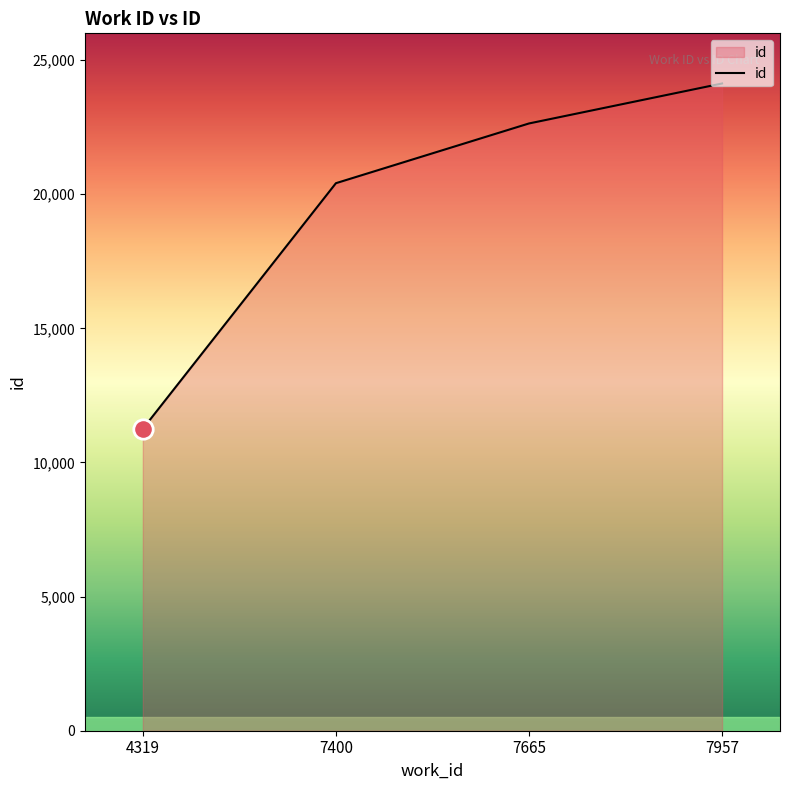

The value at 7665 is 31532. True or false?

False